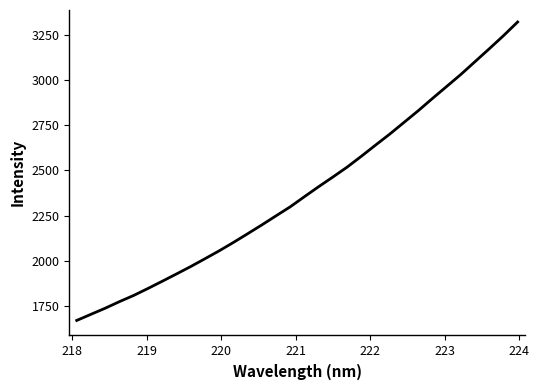

What is the difference between the maximum and minimum values?

1654.8